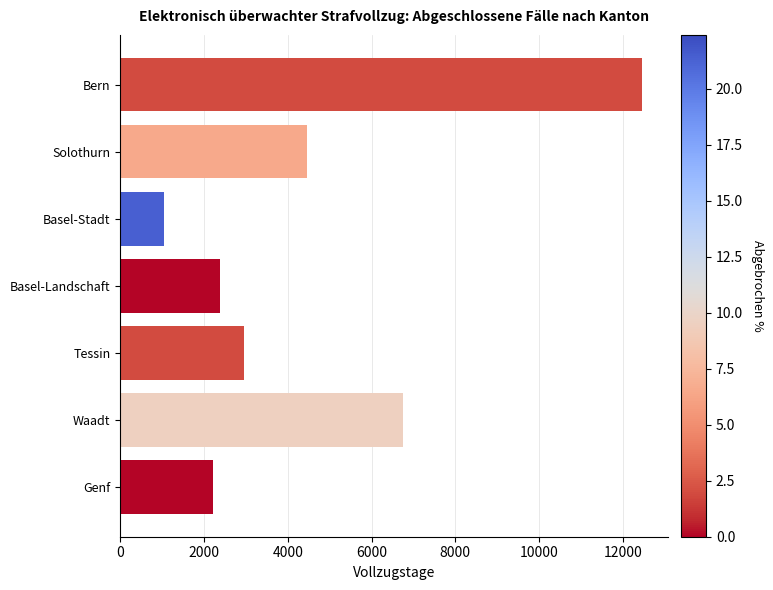

What is the greatest value displayed?

12456